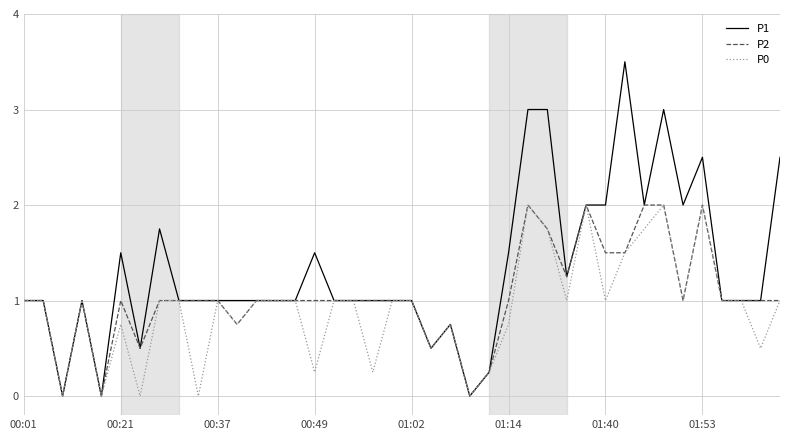

Which series has the widest spread of values?

P1